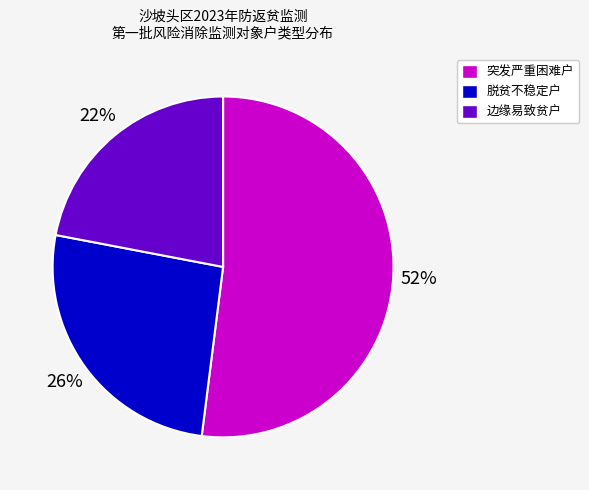

How many segments does this pie chart have?

3